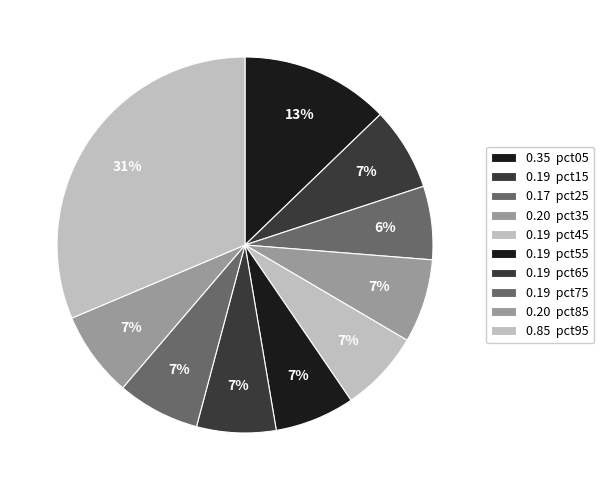

To the nearest percent, what is the average slice percentage?

10%